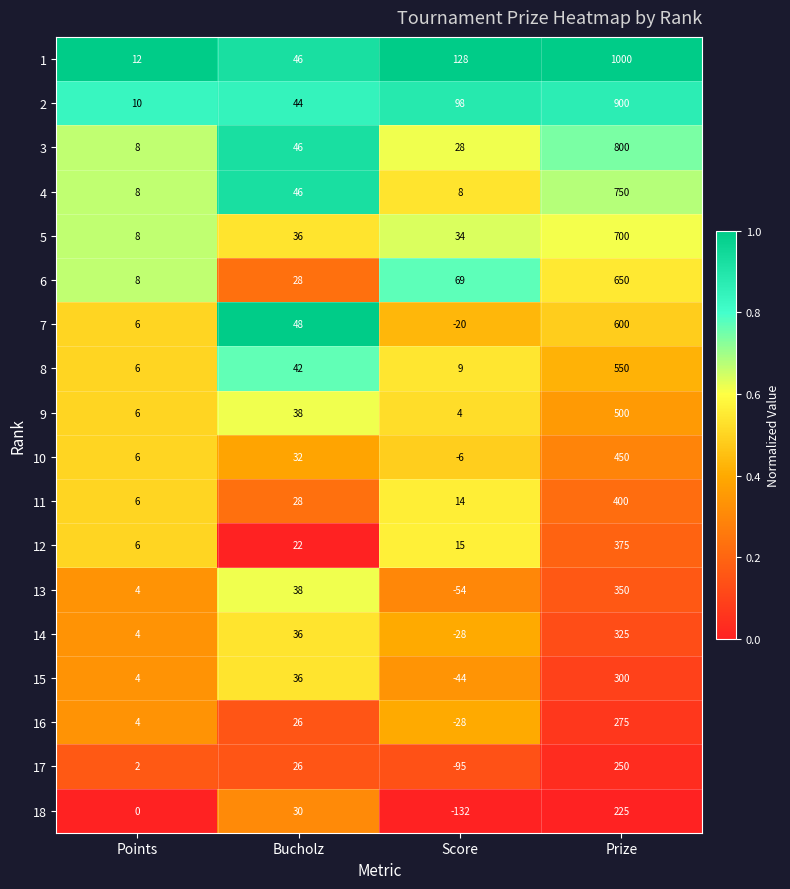

Which series changed the most between Points and Bucholz?

7